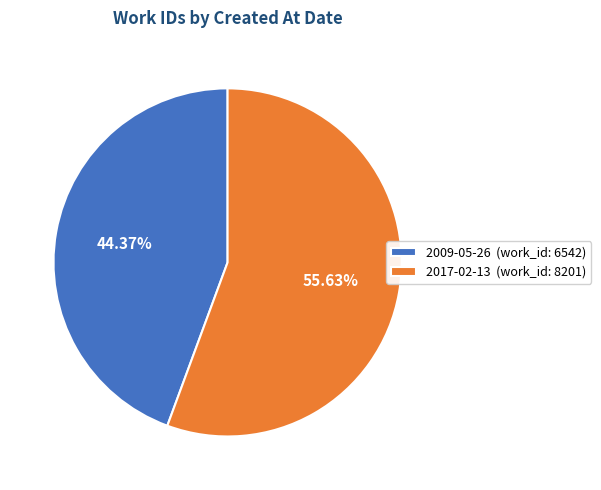

Which has a higher value, 2009-05-26 or 2017-02-13?

2017-02-13